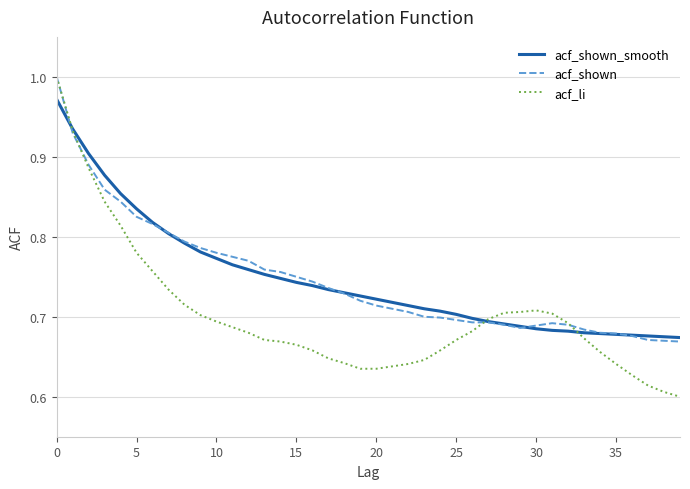

Which series has the widest spread of values?

acf_li